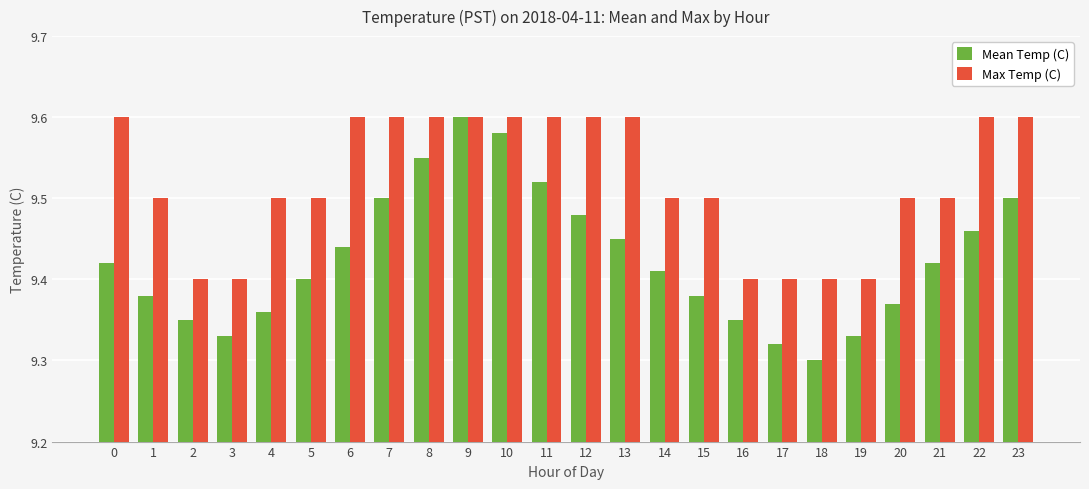

Is the value of Max Temp (C) at 7 greater than the value of Mean Temp (C) at 11?

Yes